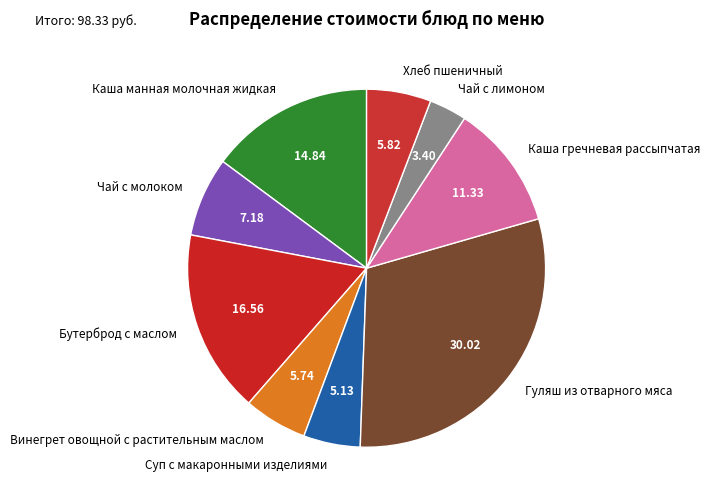

Combined, do Чай с молоком and Каша манная молочная жидкая account for over 50%?

No